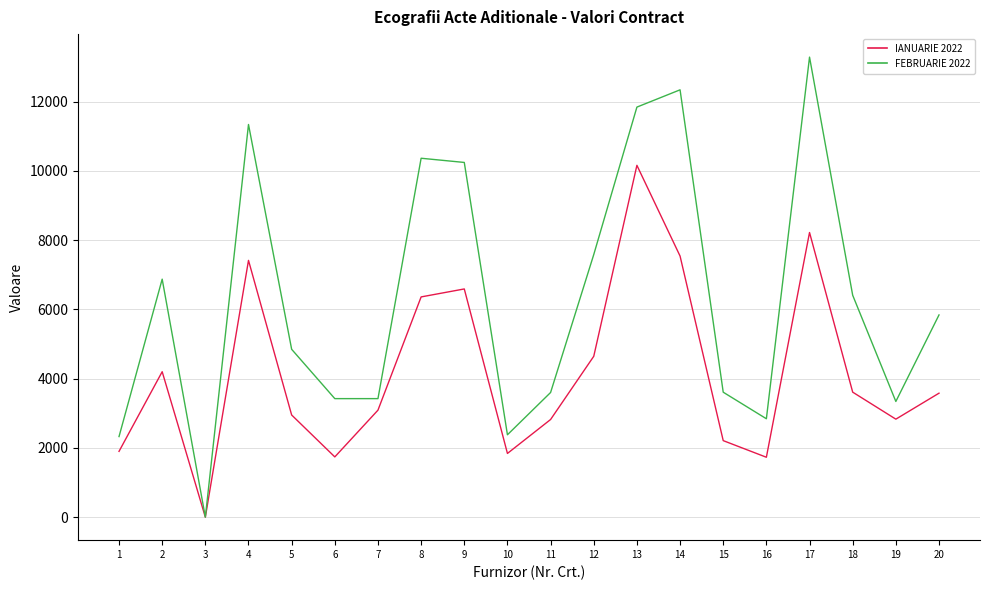

The value of FEBRUARIE 2022 at 11 is 4824.3. True or false?

False